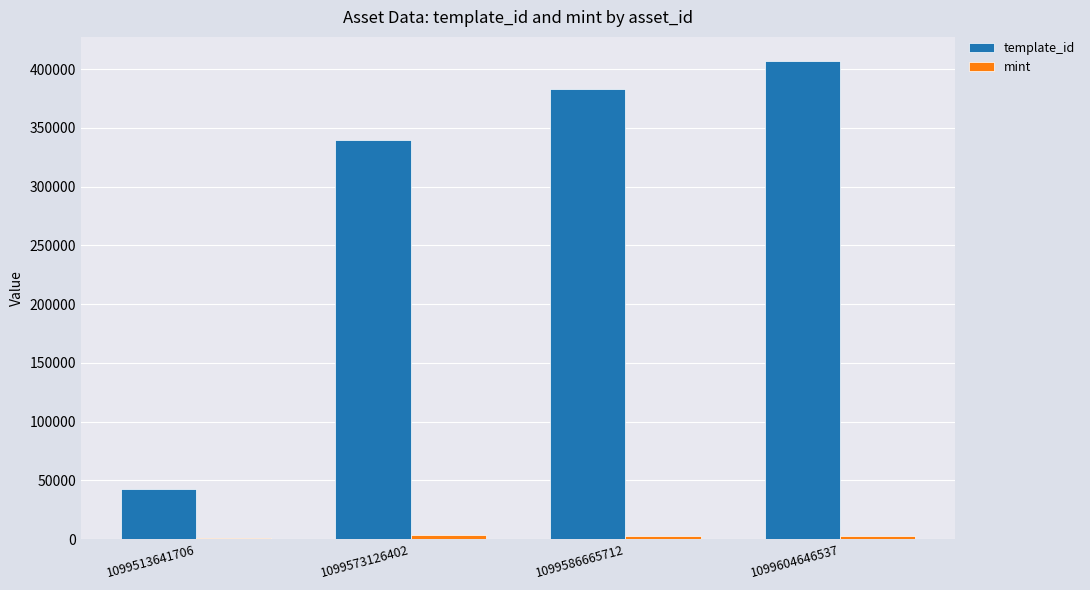

Is it true that template_id equals 383071 at 1099586665712?

True